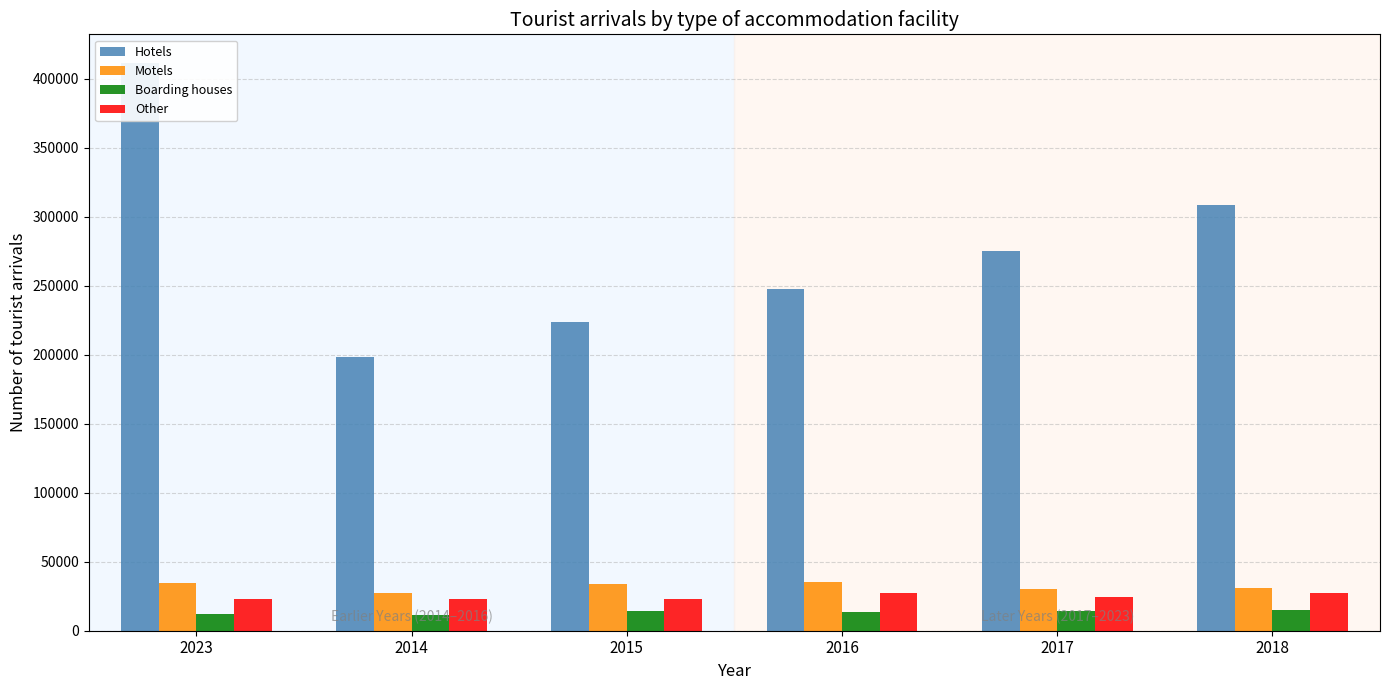

At which category is the sum across all series the highest?

2023